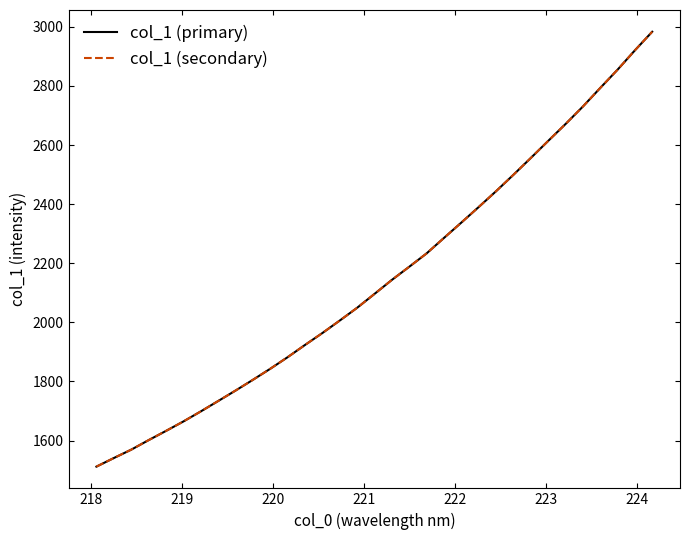

What is the value of the col_1 (primary) point at the 22nd from the left?

2337.6